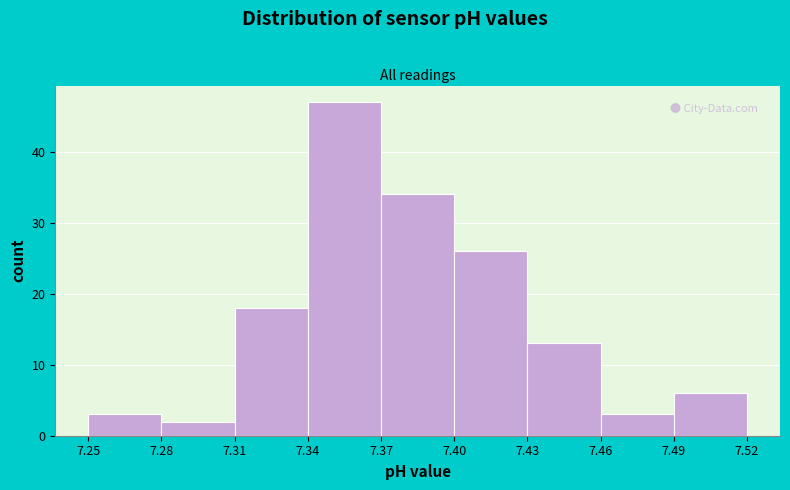

Reading left to right, transcribe this chart: for each bar, give the range it covers on the x-axis and its height. The values are not printed on the chart, so give them approximately, as read against the axis.

7.25 to 7.28: 3
7.28 to 7.31: 2
7.31 to 7.34: 18
7.34 to 7.37: 47
7.37 to 7.40: 34
7.40 to 7.43: 26
7.43 to 7.46: 13
7.46 to 7.49: 3
7.49 to 7.52: 6